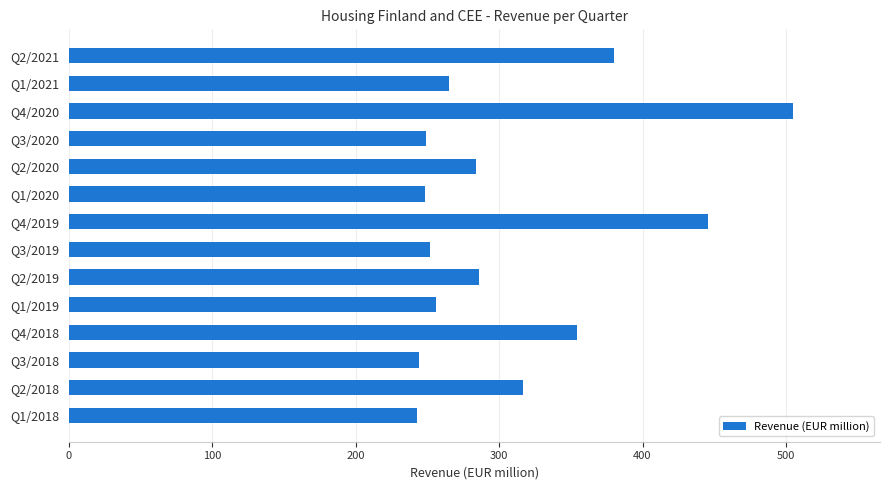

What is the minimum value shown in the chart?

243